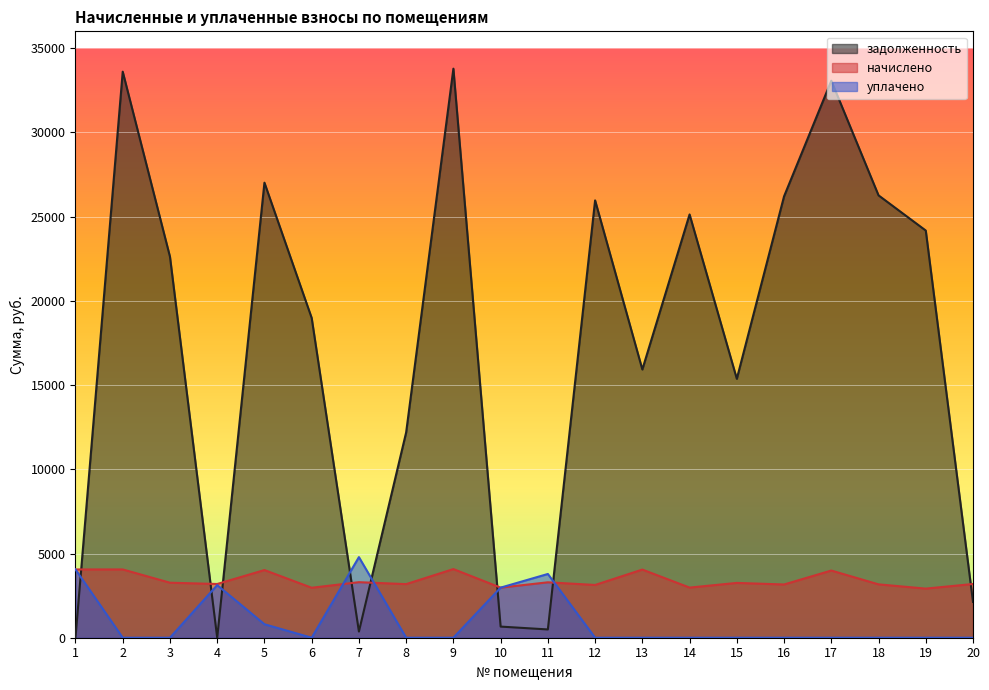

Is the value of уплачено at 11 greater than the value of задолженность at 1?

Yes